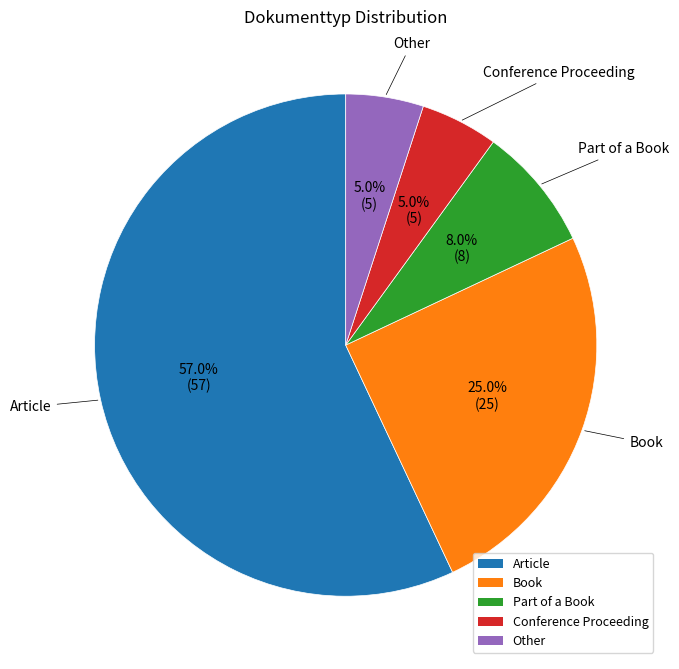

Does any single category account for the majority?

Yes